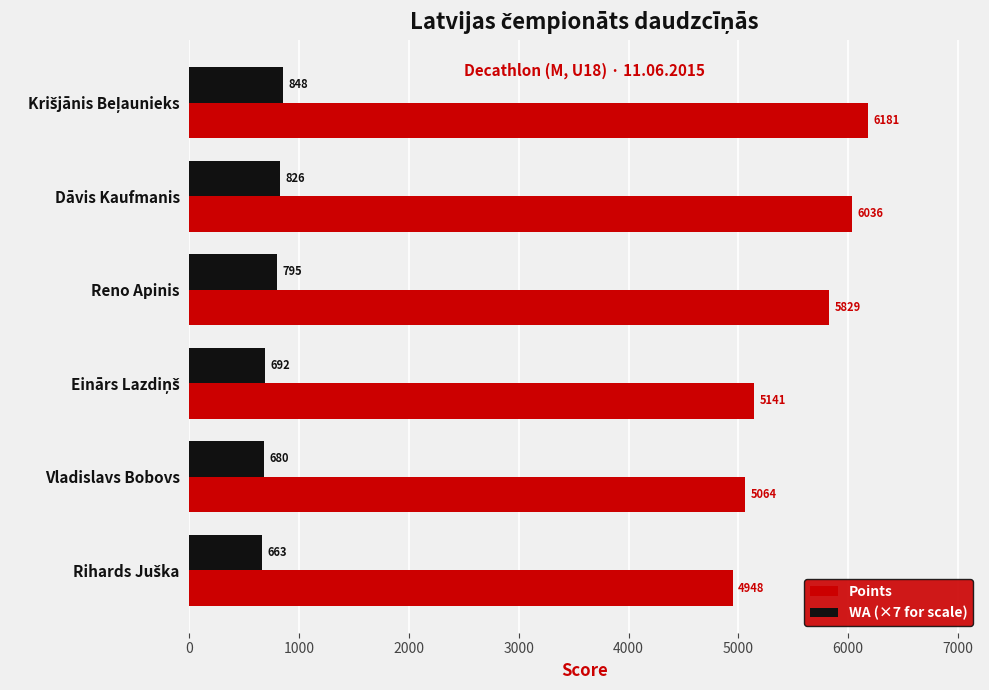

Which series has the widest spread of values?

Points